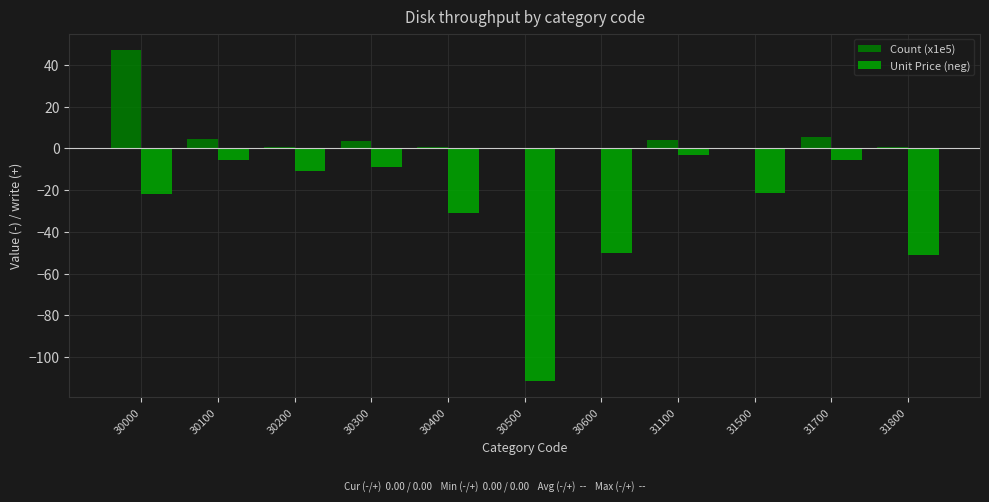

Is it true that Count (x1e5) equals 0.0 at 30500?

True